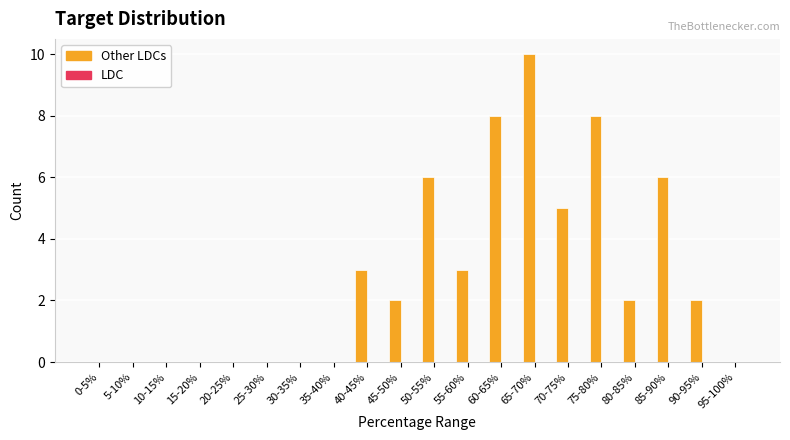

Between 90-95% and 60-65%, which is larger?

60-65%